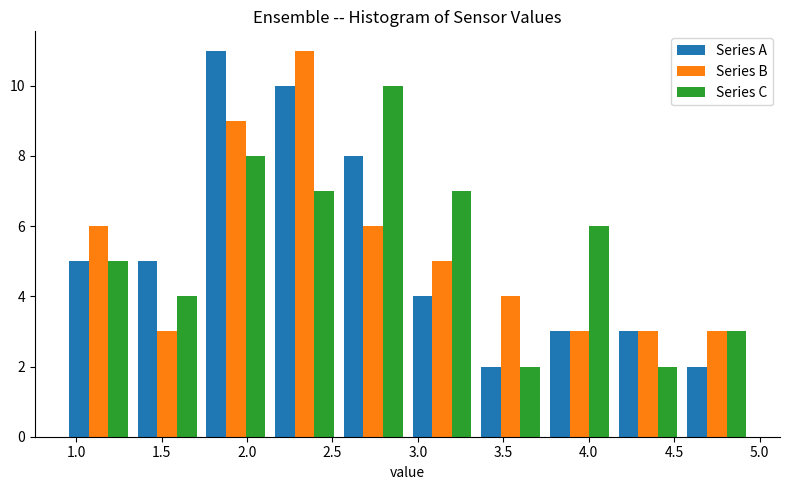

In the Series B series, which range on the x-axis has the tallest bar?

2.15 to 2.55